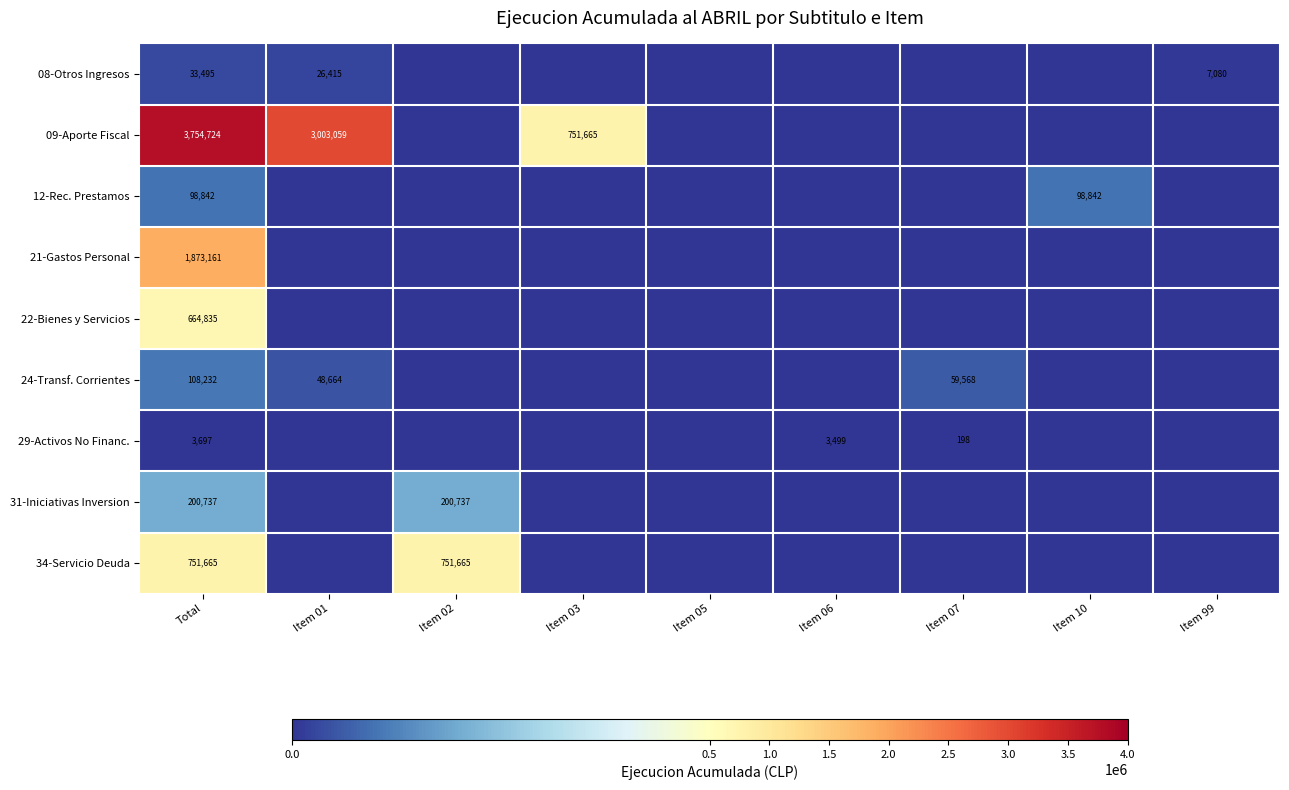

The 09-Aporte Fiscal series shows 751665 at Item 03. True or false?

True